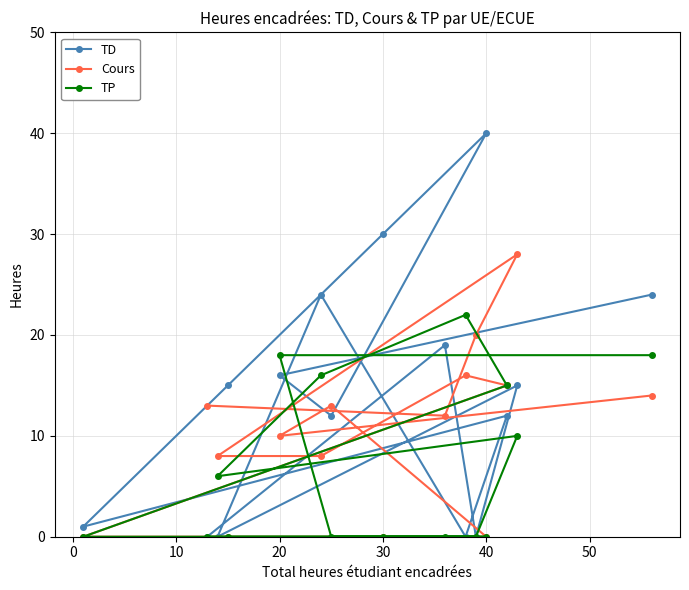

How many interior local peaks does the Cours series have?

3